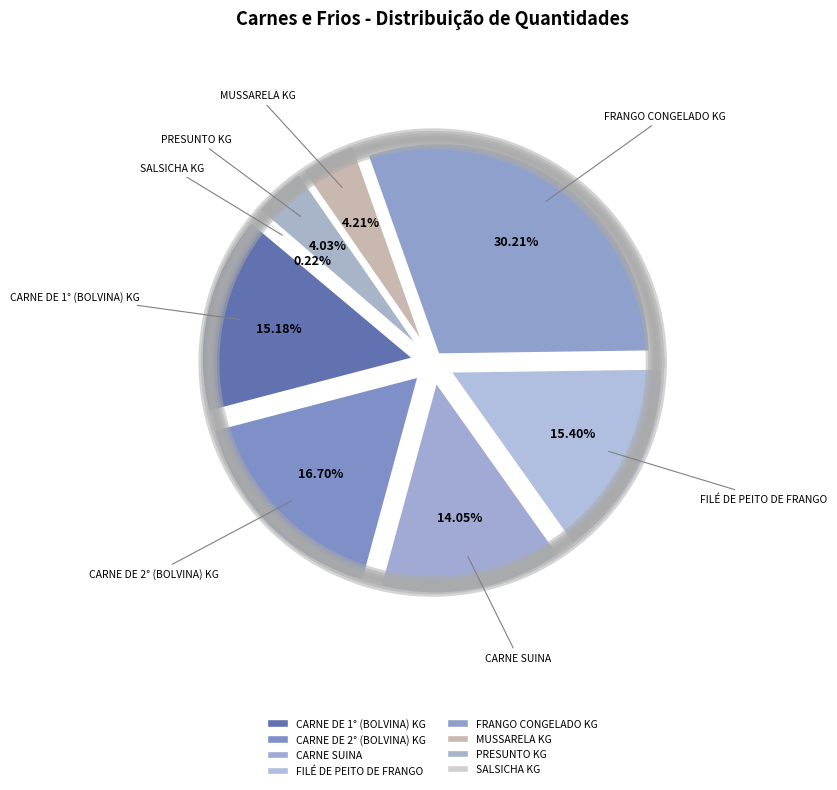

Is it true that CARNE SUINA is 14% of the pie?

True